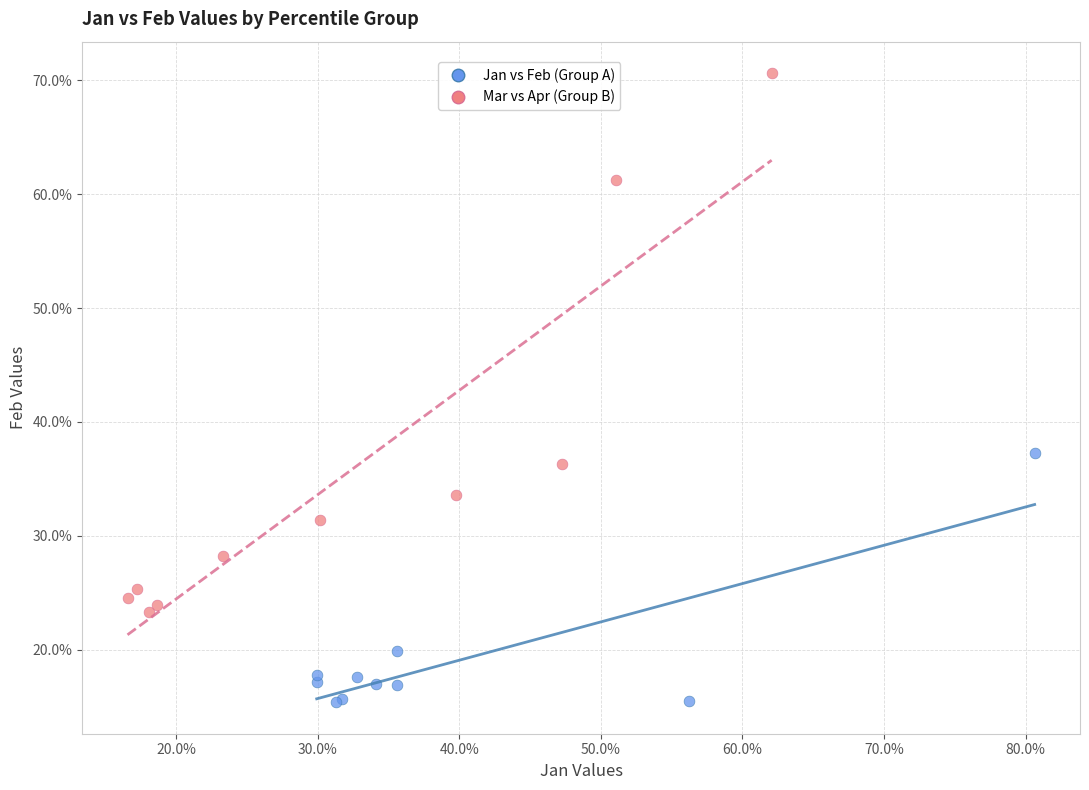

Which series reaches the minimum Y coordinate?

Jan vs Feb (Group A)